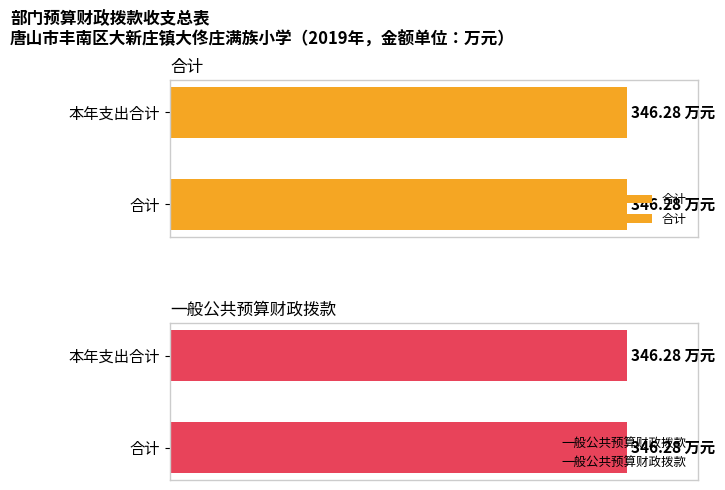

At which category is the sum across all series the highest?

本年支出合计